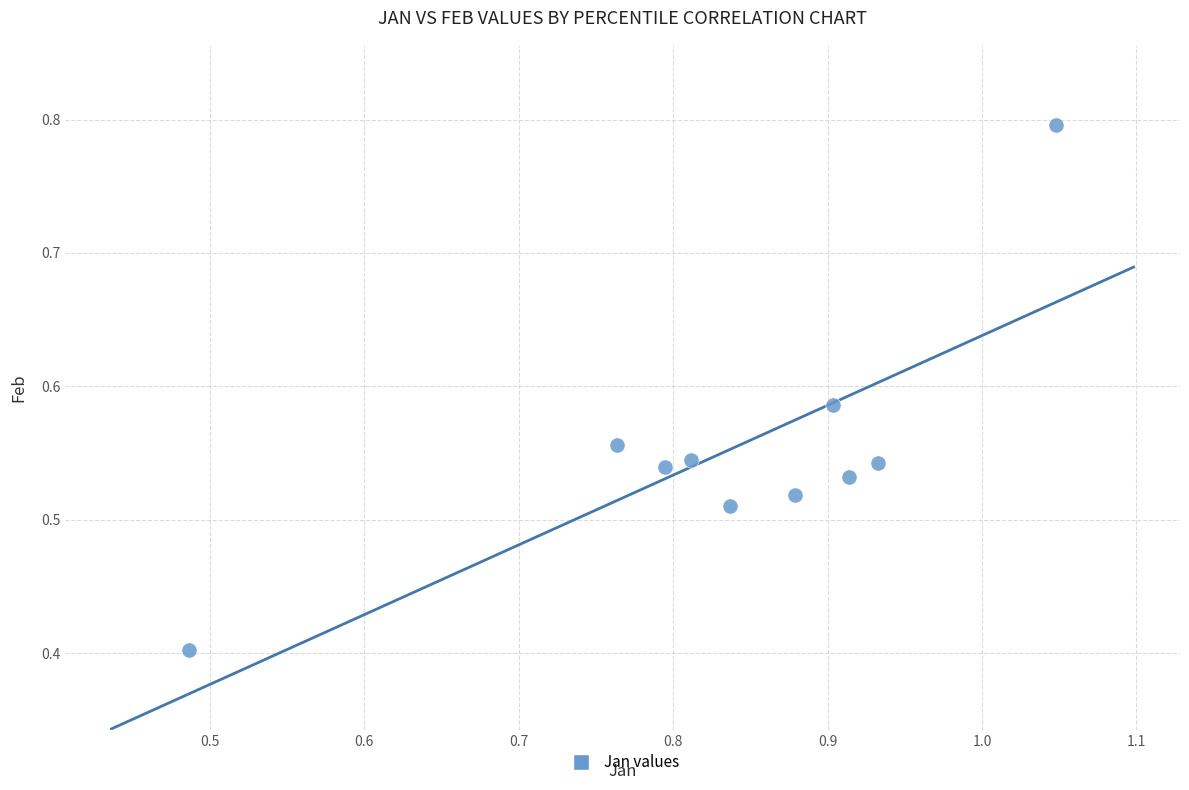

What is the average X value?

0.8